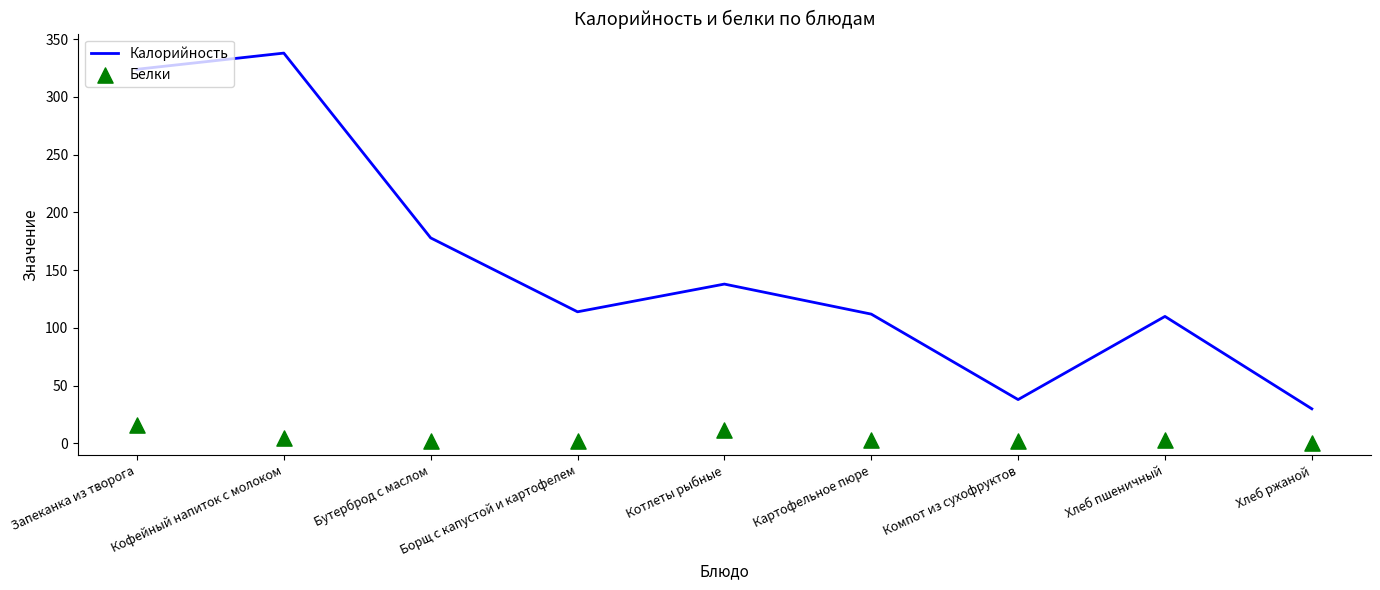

Which series has the largest total across all categories?

Калорийность